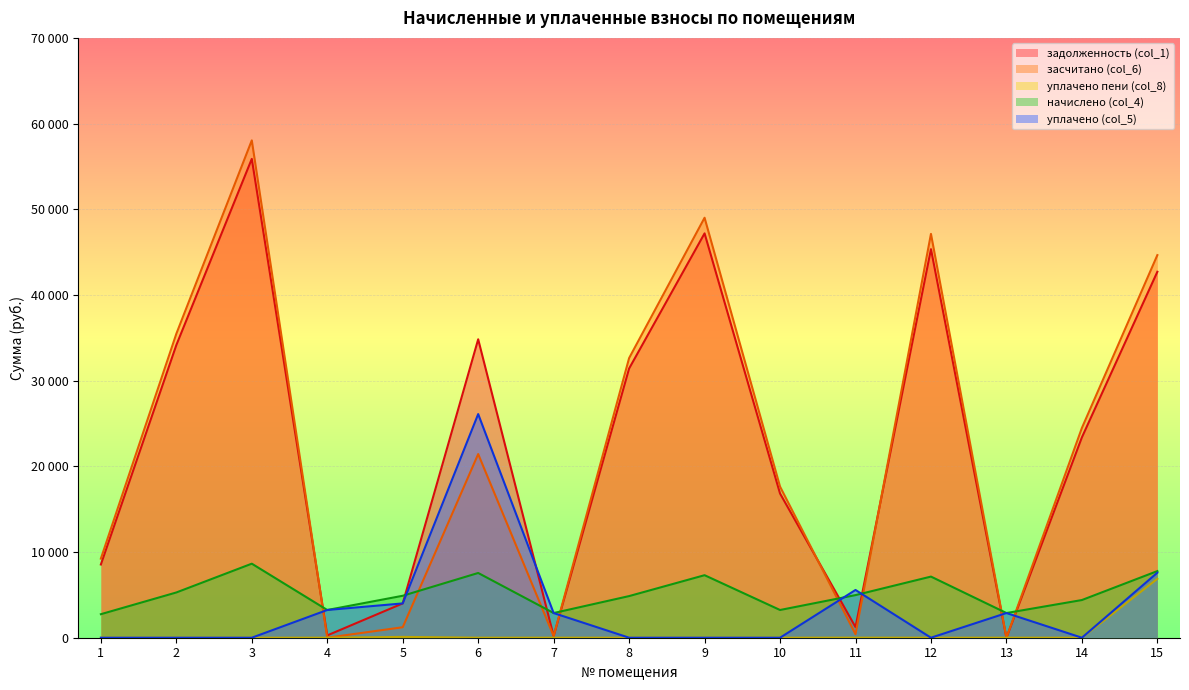

Reading left to right, transcribe all the data shown in this chart.

задолженность (col_1): 8544.1	34148.4	55879.2	269.6	4003.5	34826.4	196.5	31416.5	47186.9	16828.8	1243.2	45345.0	0.0	23380.2	42703.7
засчитано (col_6): 9230.5	35468.4	58039.2	0.0	1224.0	21433.2	196.5	32630.9	49010.9	17637.6	410.8	47128.2	0.0	24479.4	44647.7
уплачено пени (col_8): 0.0	0.0	0.0	0.3	95.9	0.0	1.5	0.0	0.0	0.0	5.7	0.0	0.0	0.0	6875.9
начислено (col_4): 2745.6	5280.0	8640.0	3235.2	4896.0	7555.2	2880.0	4857.6	7296.0	3235.2	4972.8	7132.8	2880.0	4396.8	7776.0
уплачено (col_5): 0.0	0.0	0.0	3235.2	4003.5	26099.3	2878.5	0.0	0.0	0.0	5571.9	0.0	2880.0	0.0	7587.5